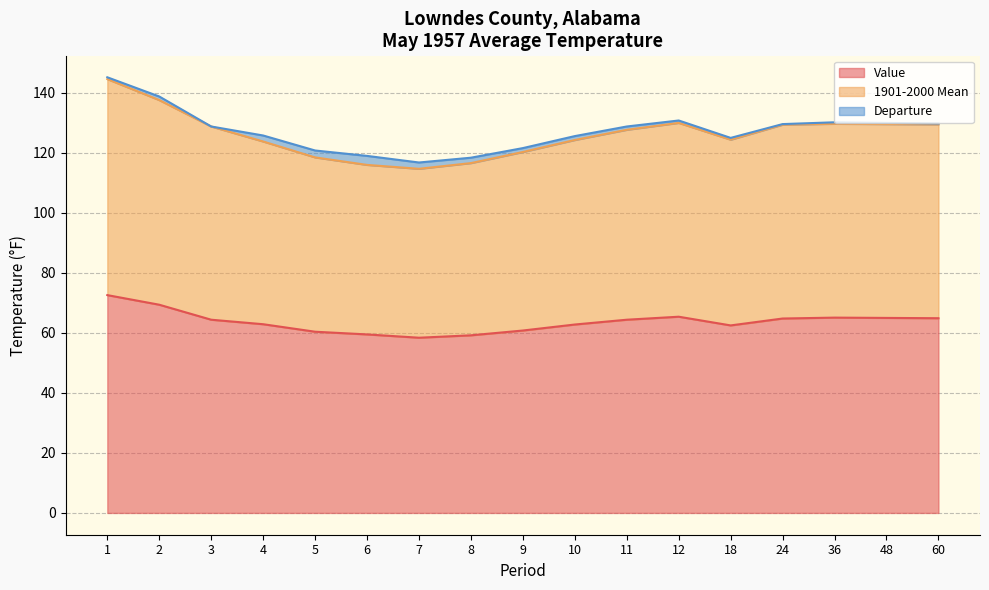

What is the spread (max minus min) of values at 12?

64.6